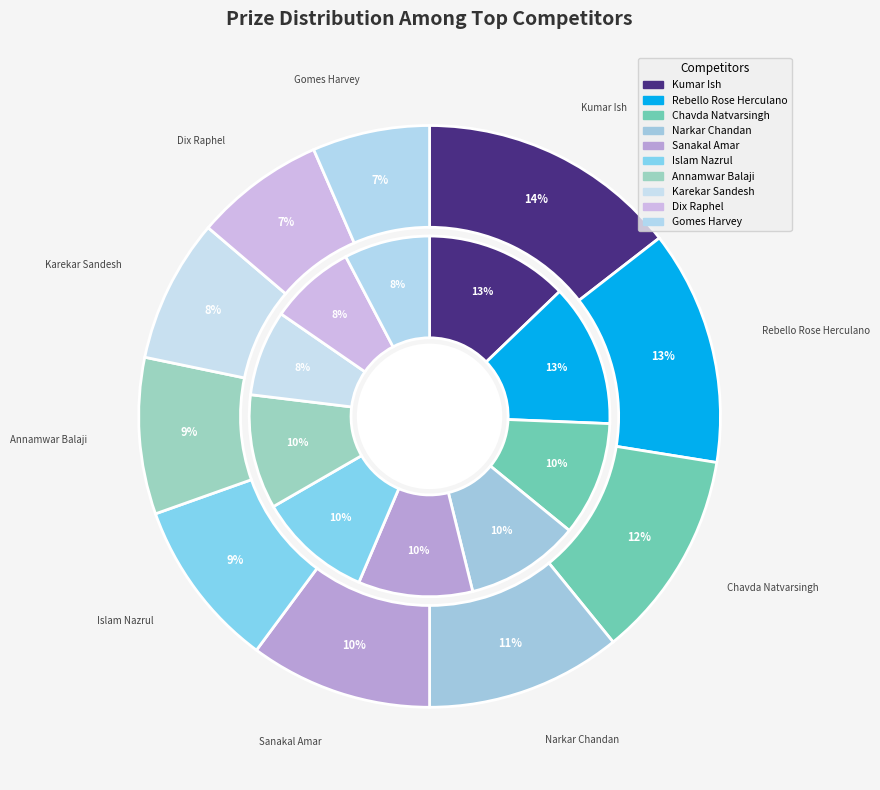

Does Kumar Ish represent more than half of the total?

No